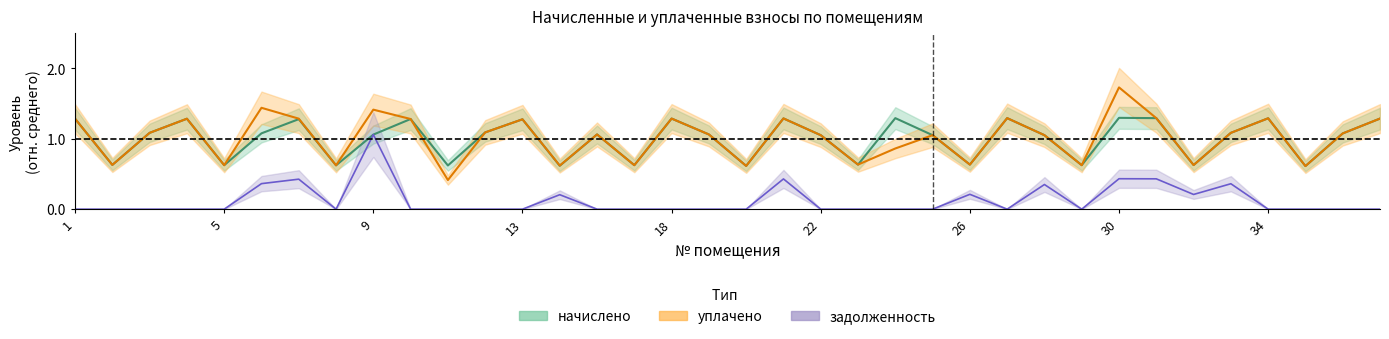

Which has a higher value, 16 or 9?

16